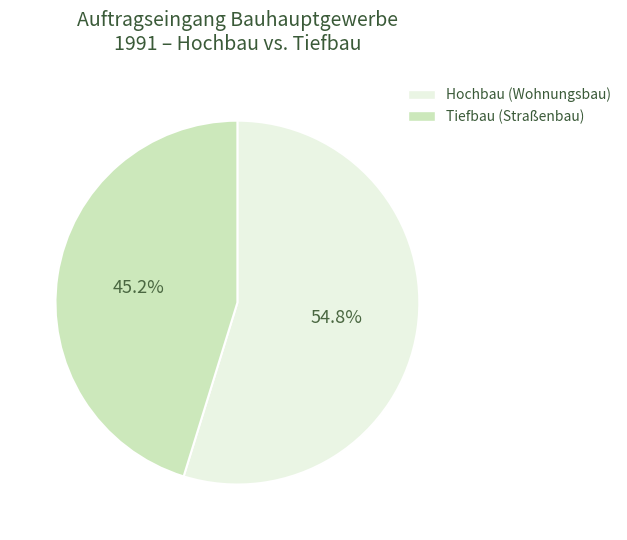

Is the sum of Tiefbau and Hochbau greater than half?

Yes